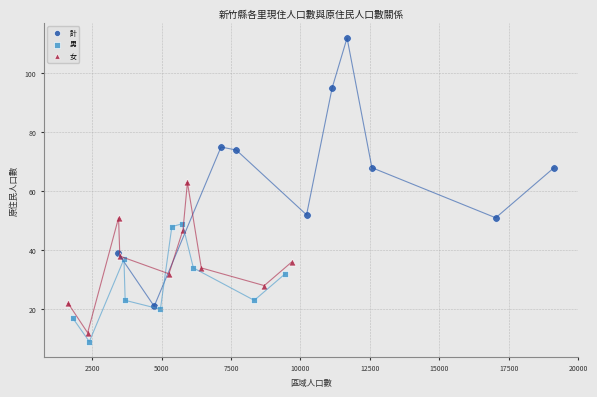

Which series contains the highest Y value?

計